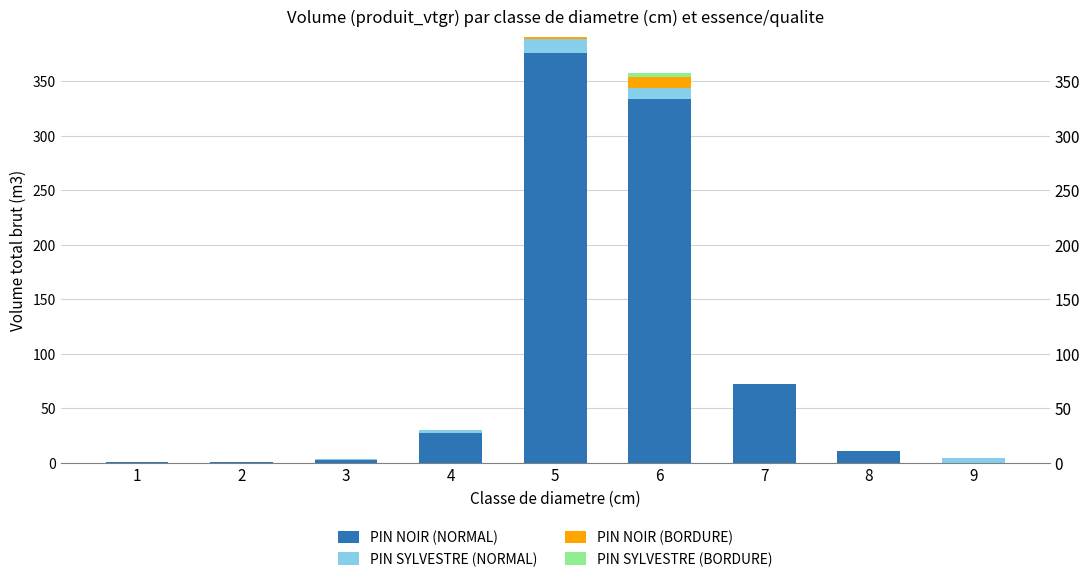

Which category has the highest value across all series?

5